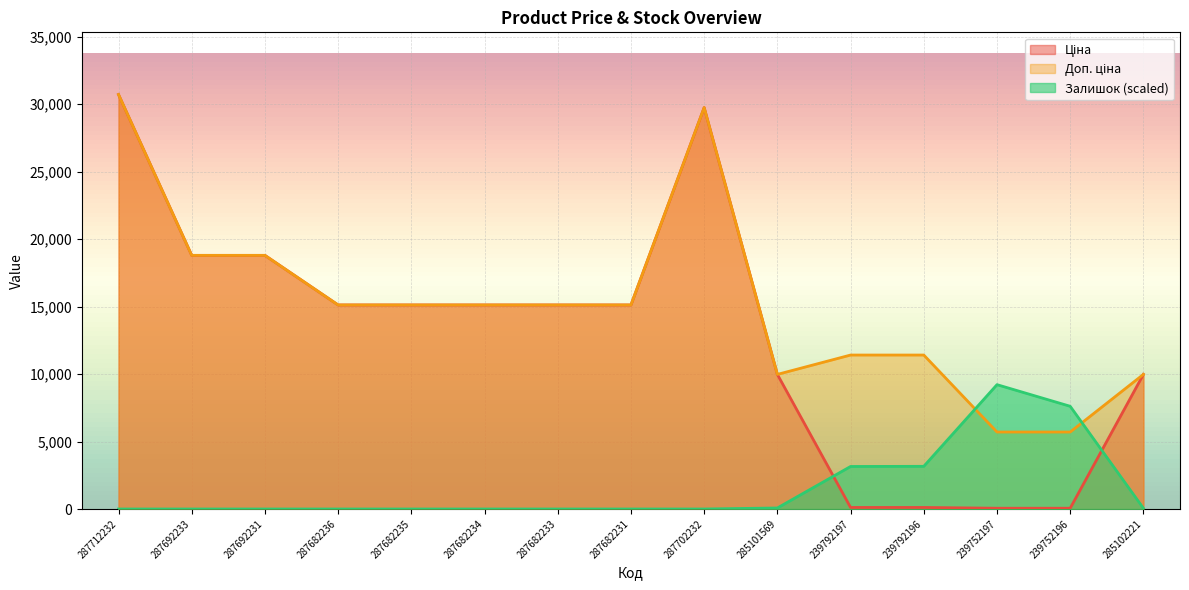

What are all the series names shown in the legend?

Ціна, Доп. ціна, Залишок